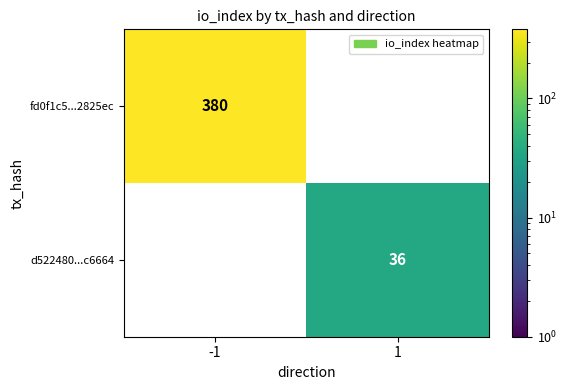

Reading right to left, list all the values displayed in this chart.

fd0f1c5...2825ec: 0	380
d522480...c6664: 36	0